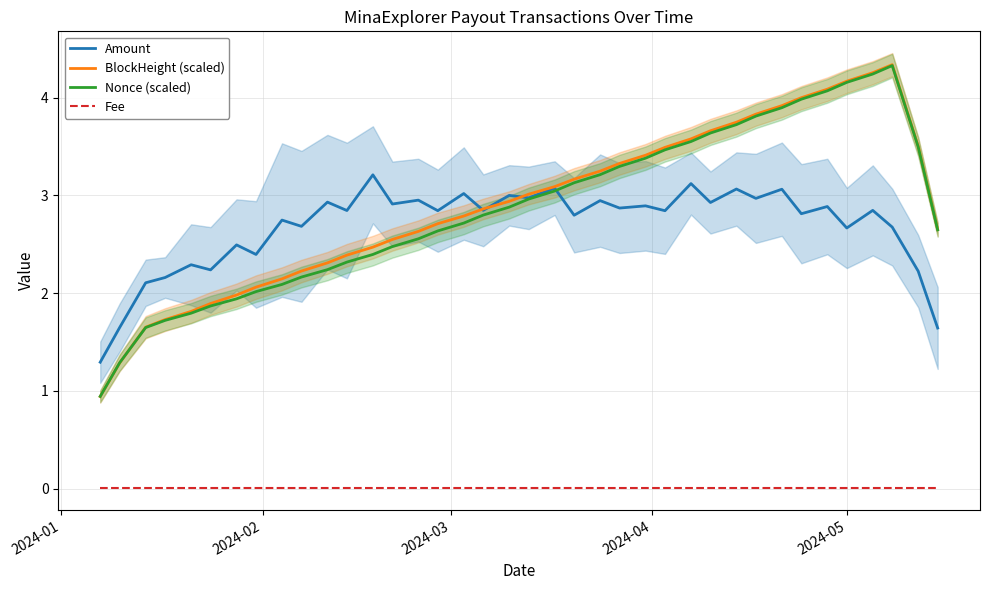

What is the maximum value for BlockHeight (scaled)?

4.3